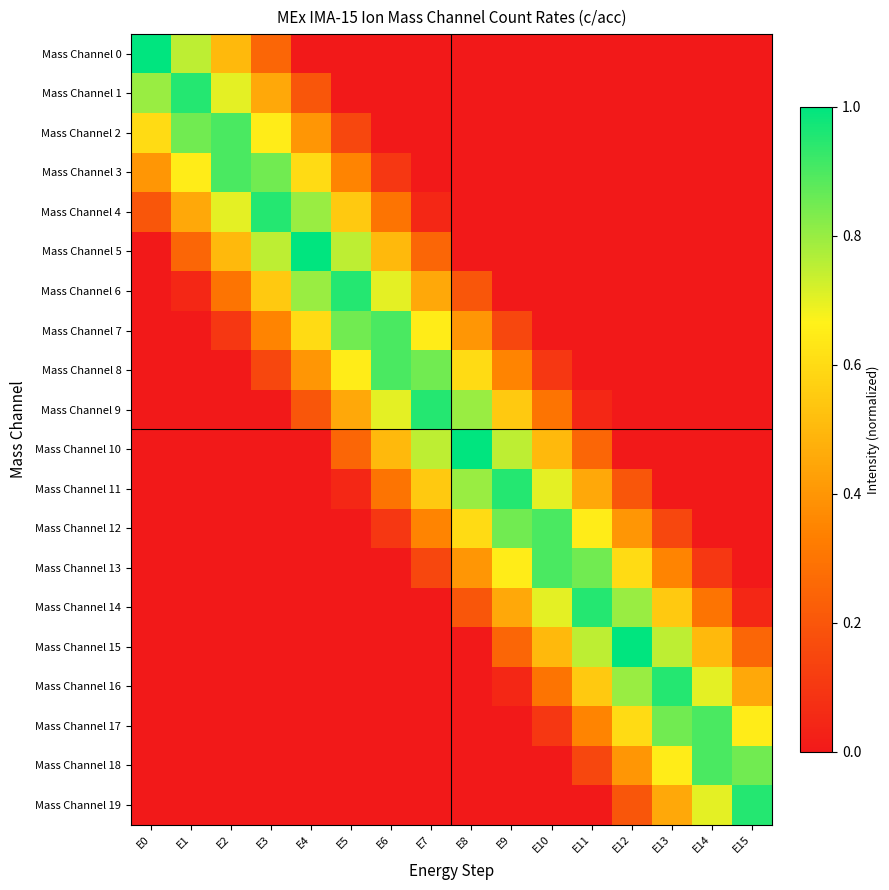

What is the greatest value displayed?

1.0